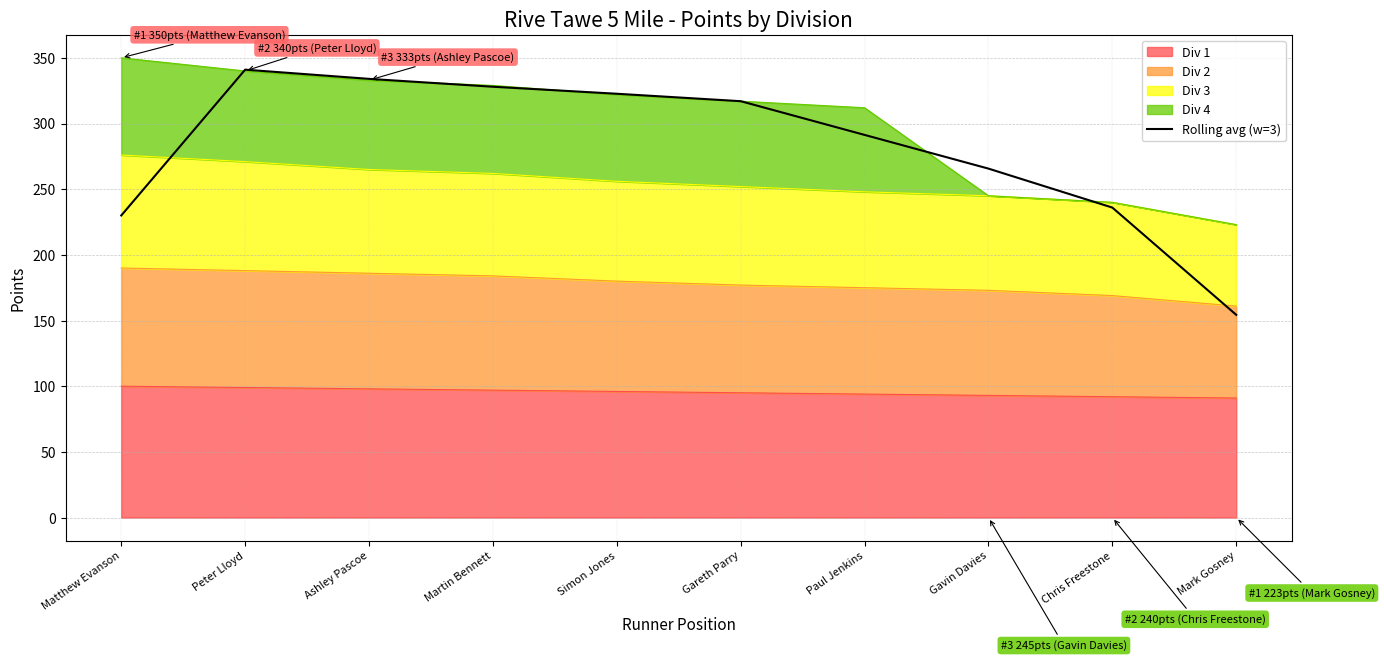

What is the value of the 9th point from the left?

236.0